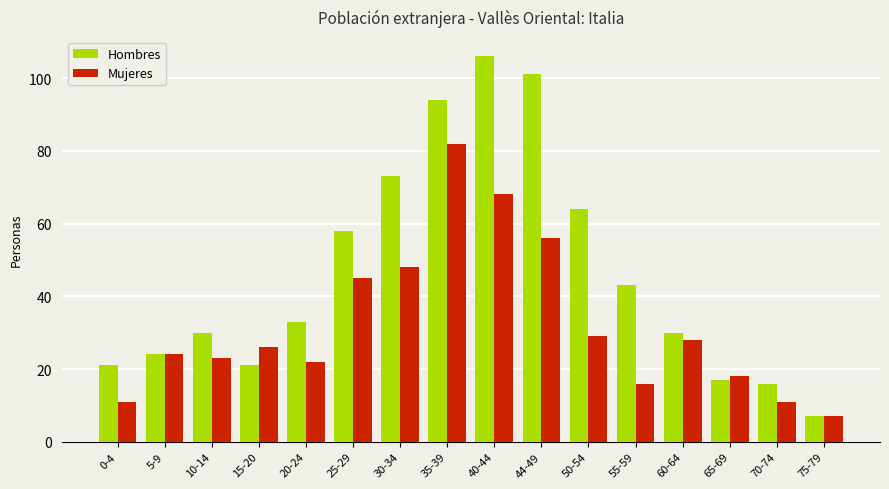

What is the value of the Hombres bar at the 3rd from the left?

30